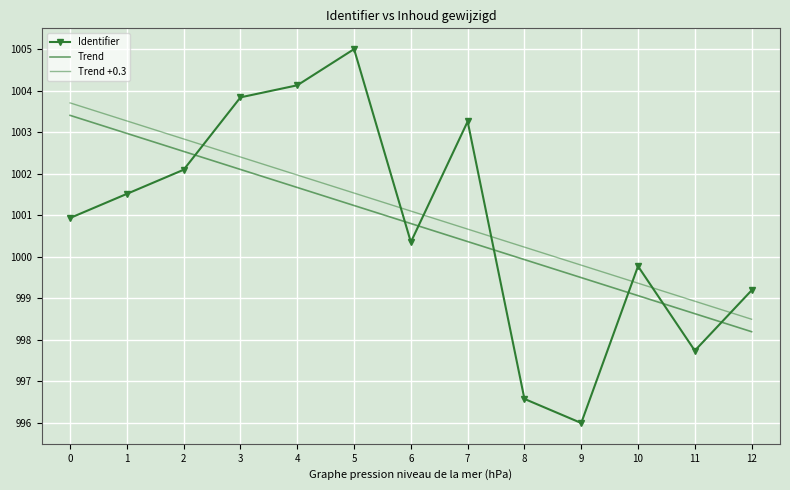

Is it true that Identifier equals 999.8 at 10?

True